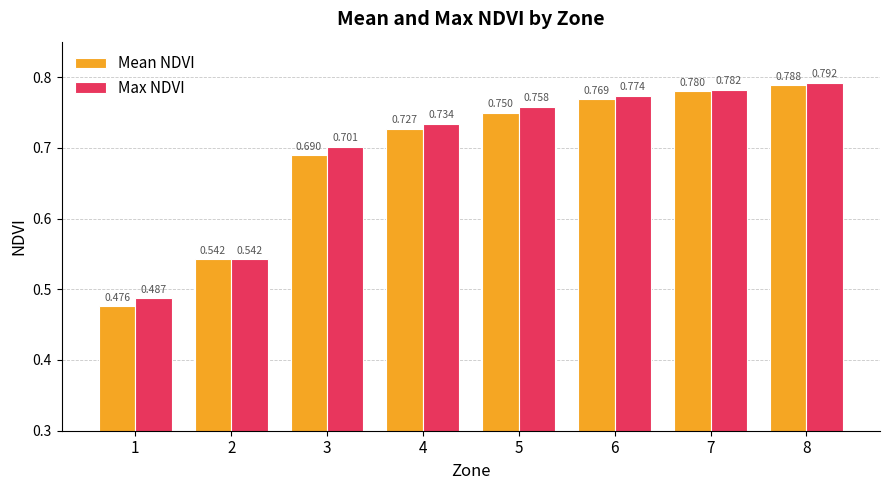

Is the value of Max NDVI at 2 greater than the value of Mean NDVI at 8?

No